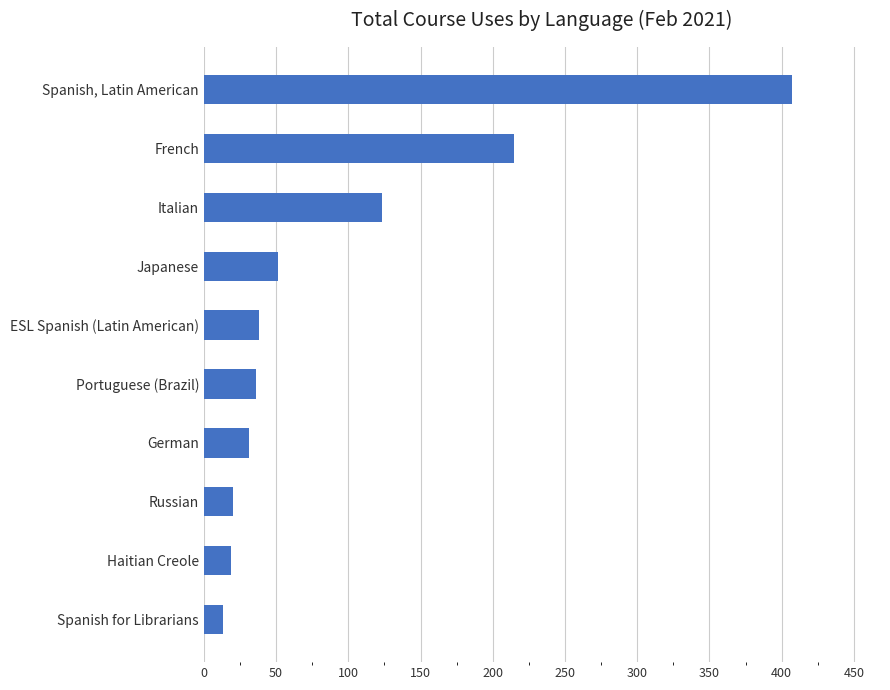

What is the ratio of the value at Russian to the value at ESL Spanish (Latin American)?

0.5